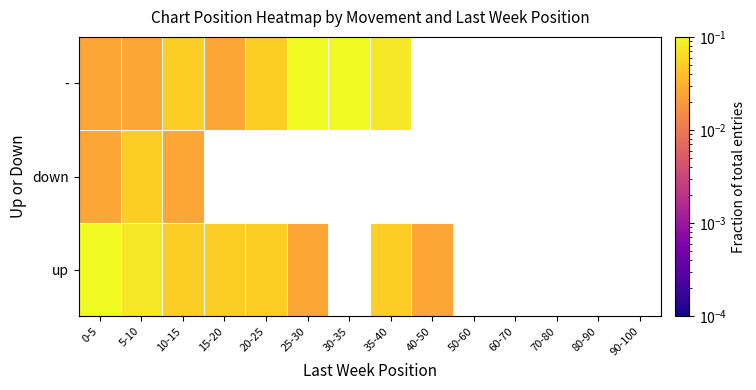

At how many categories does at least one series exceed 0?

9